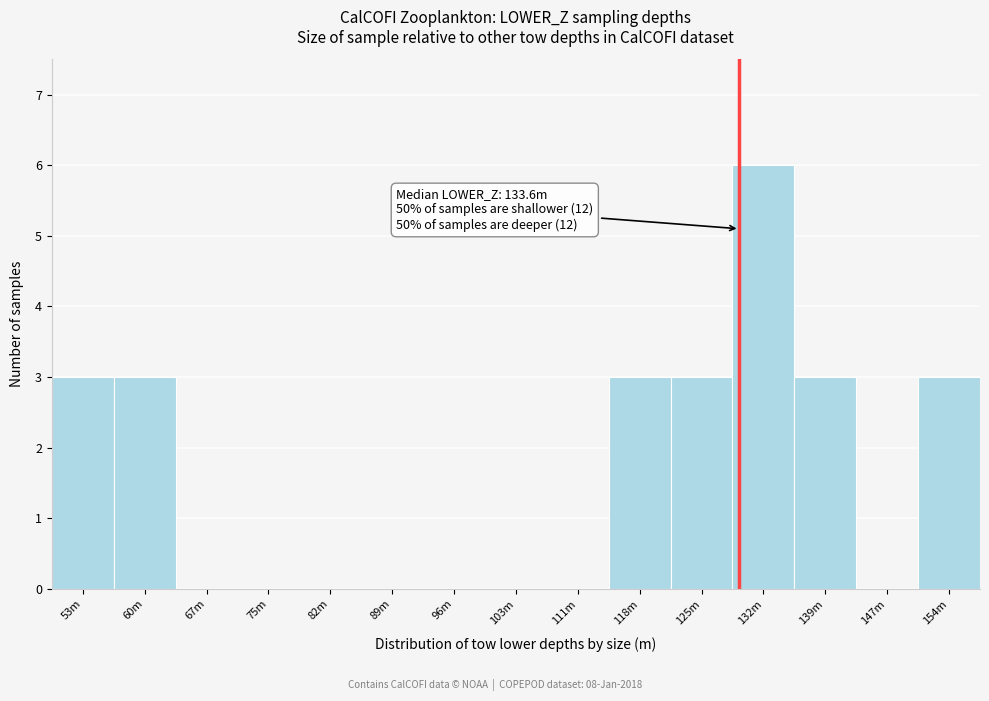

Reading right to left, what are all the values shown in this chart?

154m=3	147m=0	139m=3	132m=6	125m=3	118m=3	111m=0	103m=0	96m=0	89m=0	82m=0	75m=0	67m=0	60m=3	53m=3